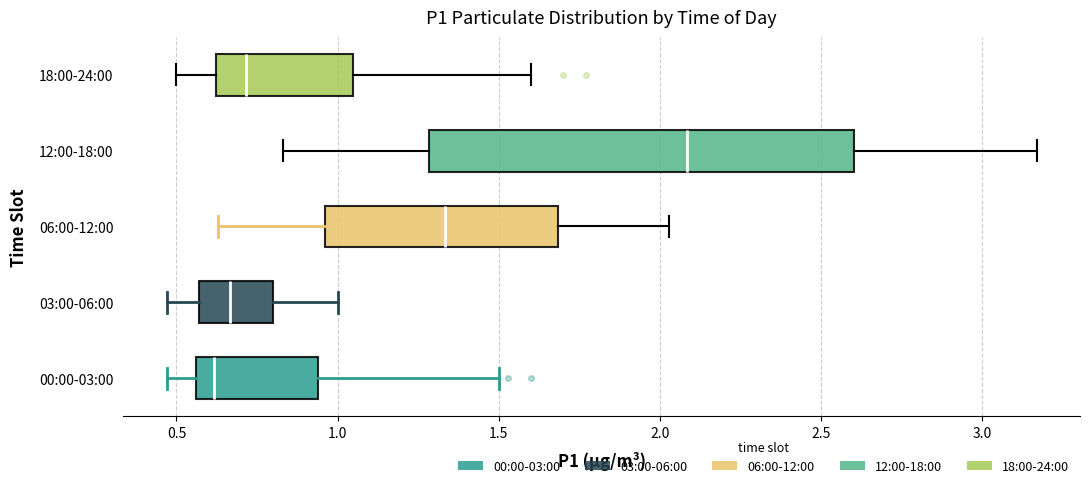

Which box is the widest, from its left edge to its right edge?

12:00-18:00